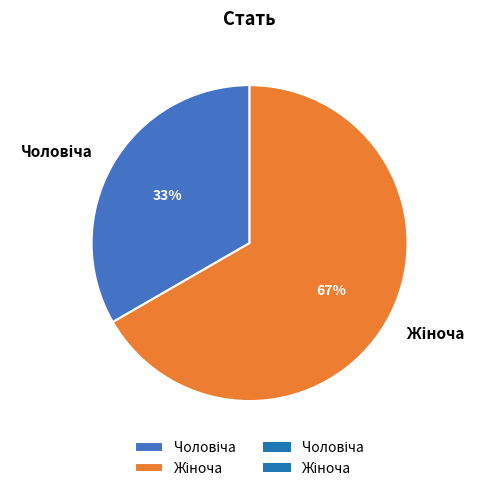

Is there a majority slice in this chart?

Yes